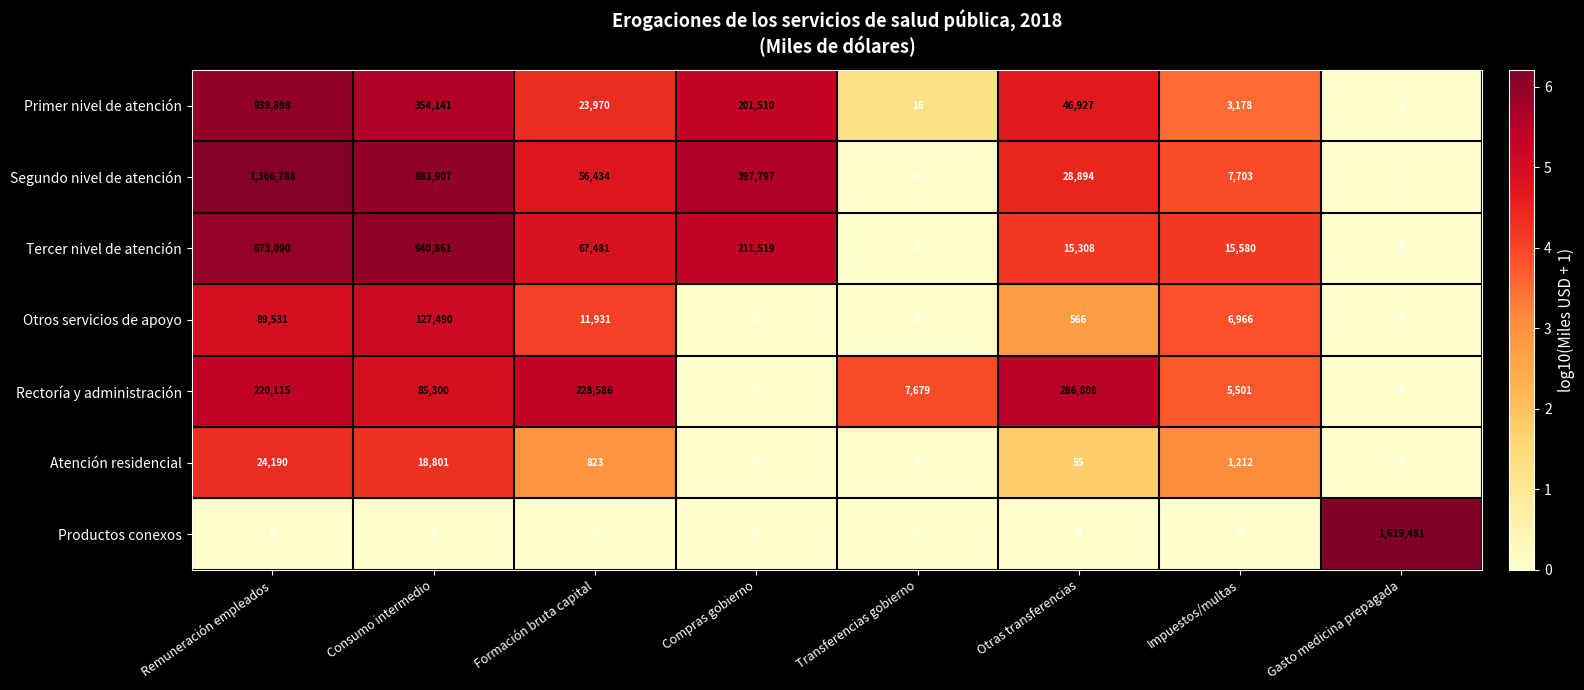

Which series changed the most between Consumo intermedio and Otras transferencias?

Tercer nivel de atención